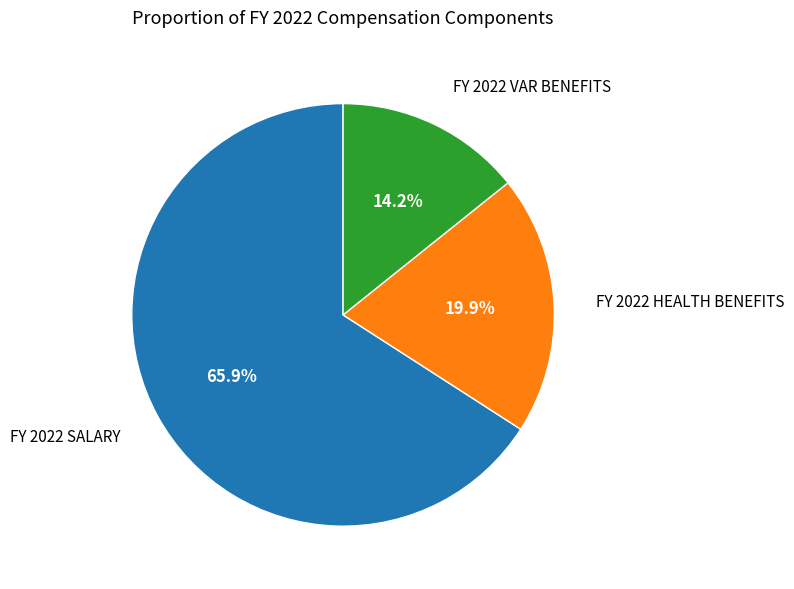

How many slices are in this pie chart?

3